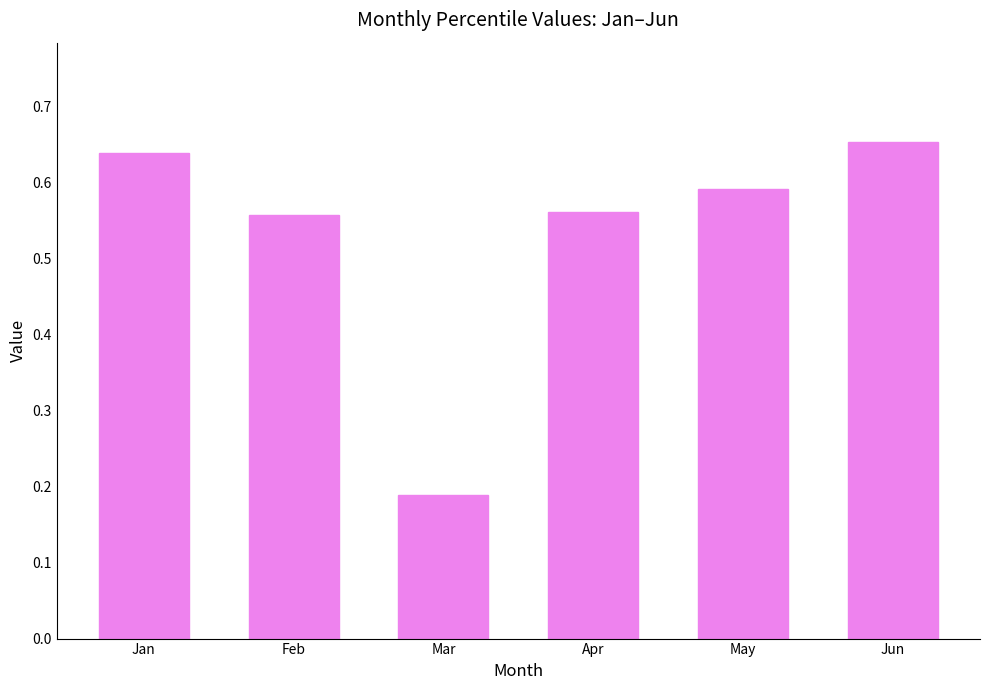

How many bars are there in total?

6